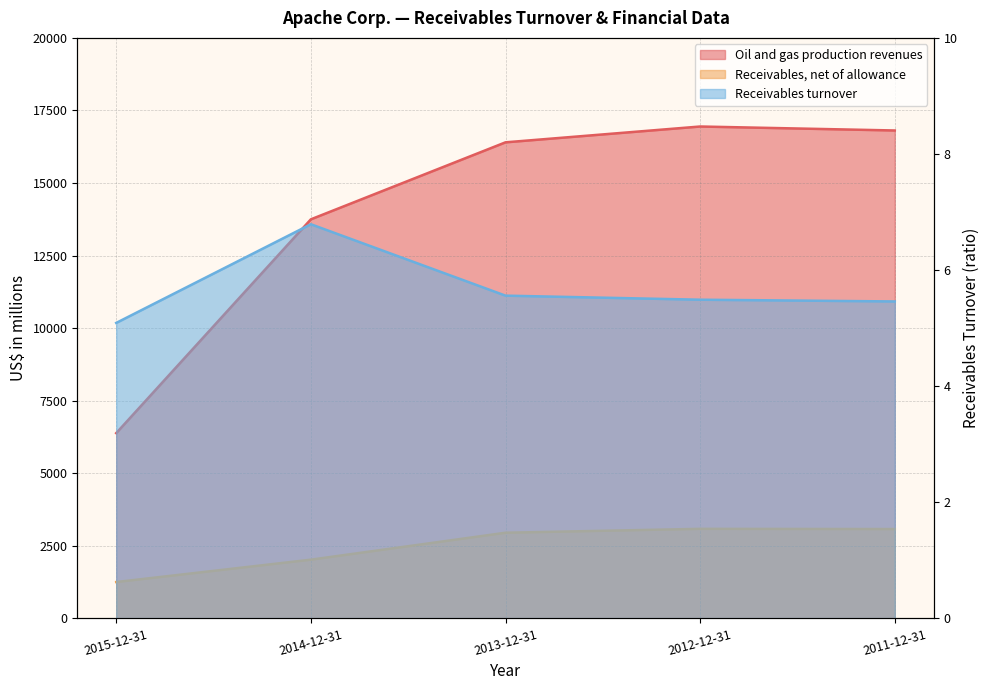

At which label does Oil and gas production revenues reach its minimum?

2015-12-31